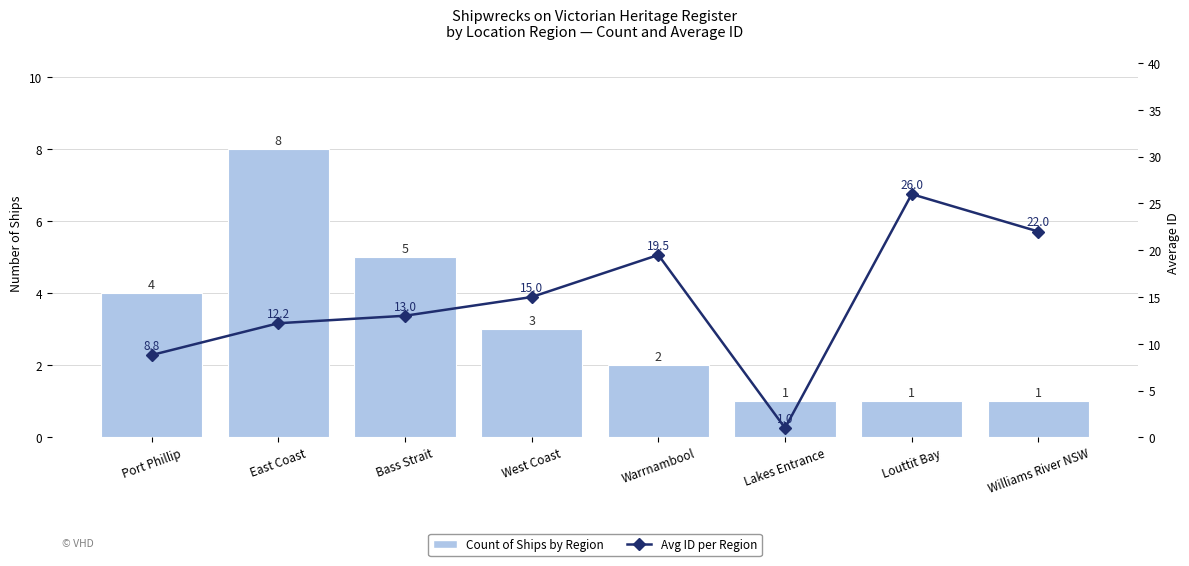

What are all the series names shown in the legend?

Count of Ships by Region, Avg ID per Region